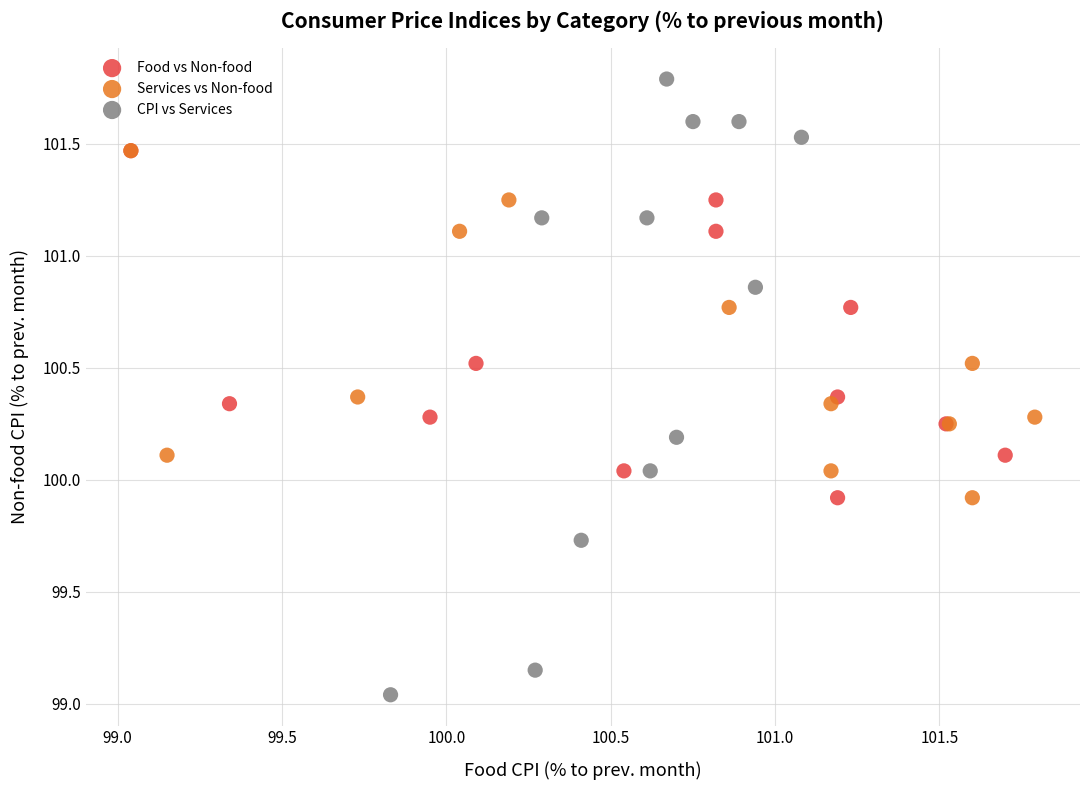

Which series has the widest spread of Y values?

CPI vs Services